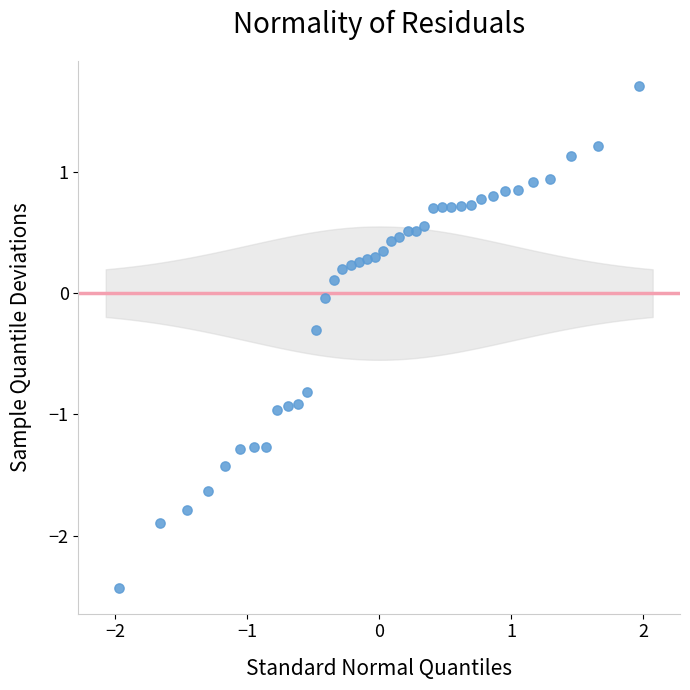

What is the range of Y values (max minus min)?

4.1